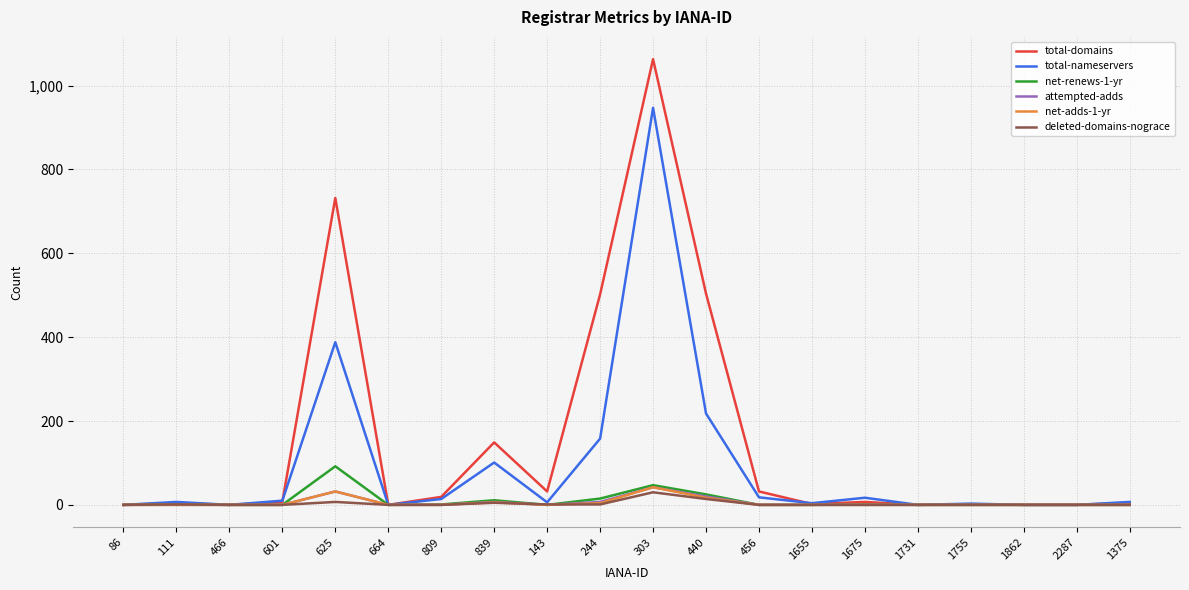

The total-nameservers series shows 0 at 2287. True or false?

True